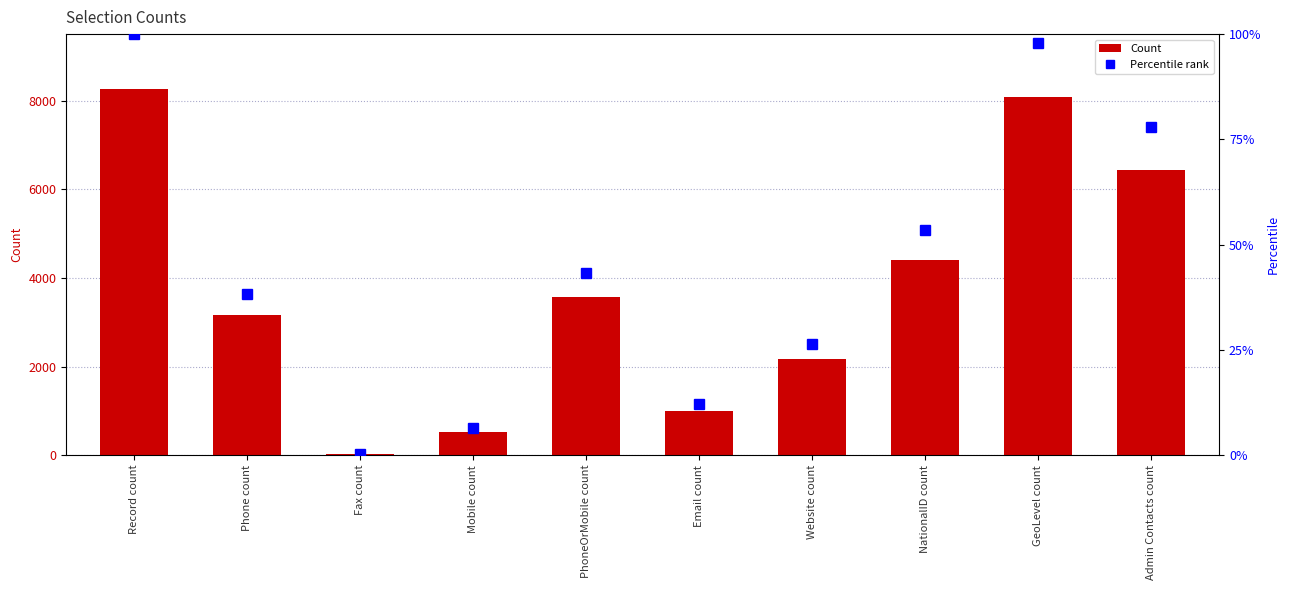

Is the value of Count at Website count greater than the value of Percentile rank at Record count?

No